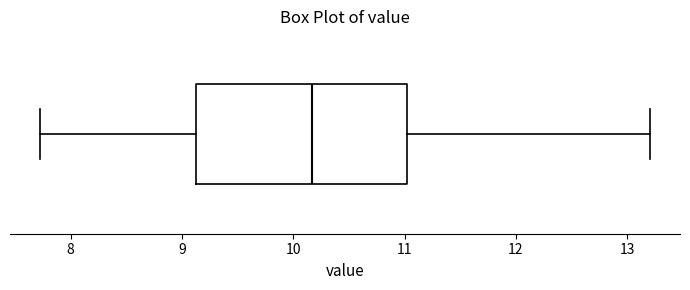

Transcribe this box plot: give where the median line is, the range the box spans, and where the two whiskers end, as read against the x-axis. The values are not printed on the chart, so give them approximately, as read against the axis.

median 10.2, box 9.1 to 11.0, whiskers 7.7 to 13.2